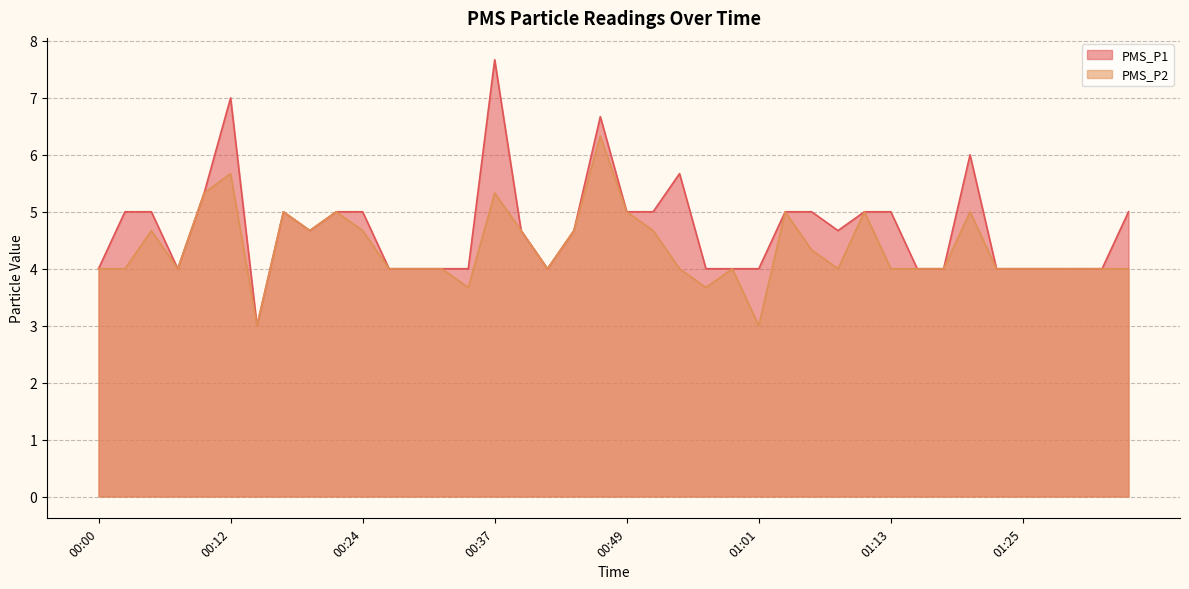

True or false: PMS_P2 and PMS_P1 intersect in this chart.

False